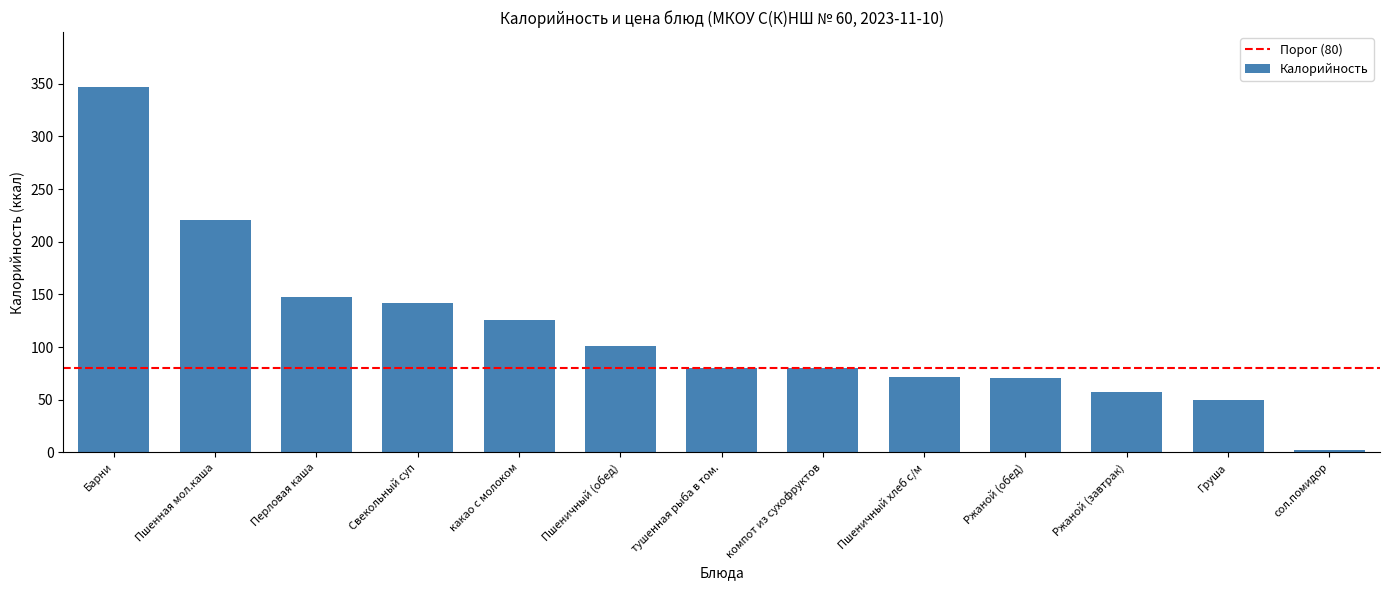

Is it true that the value at Барни is 347.0?

True